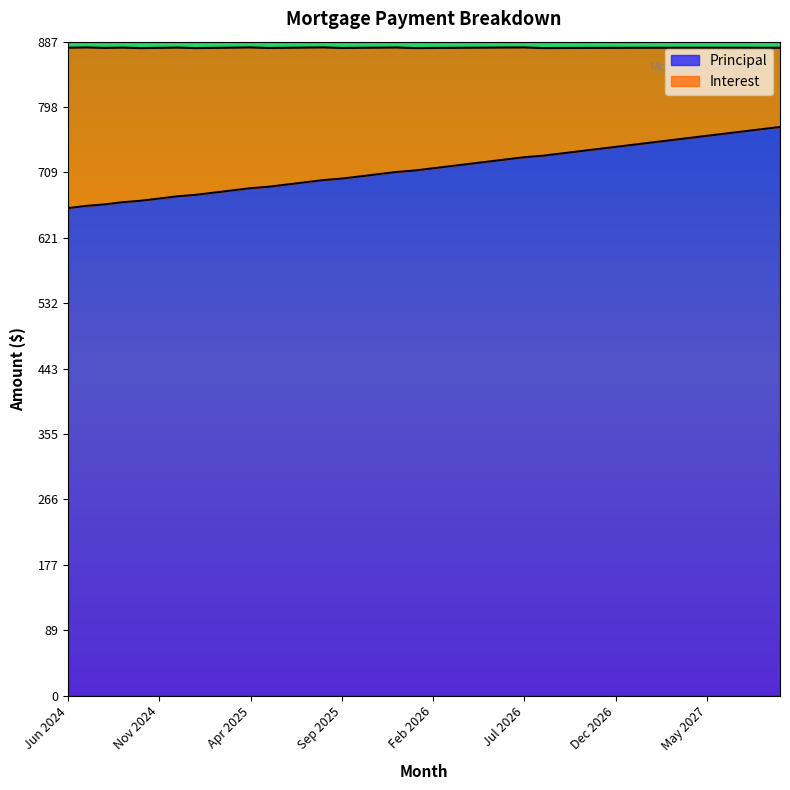

What position from the right is Dec 2024?

34